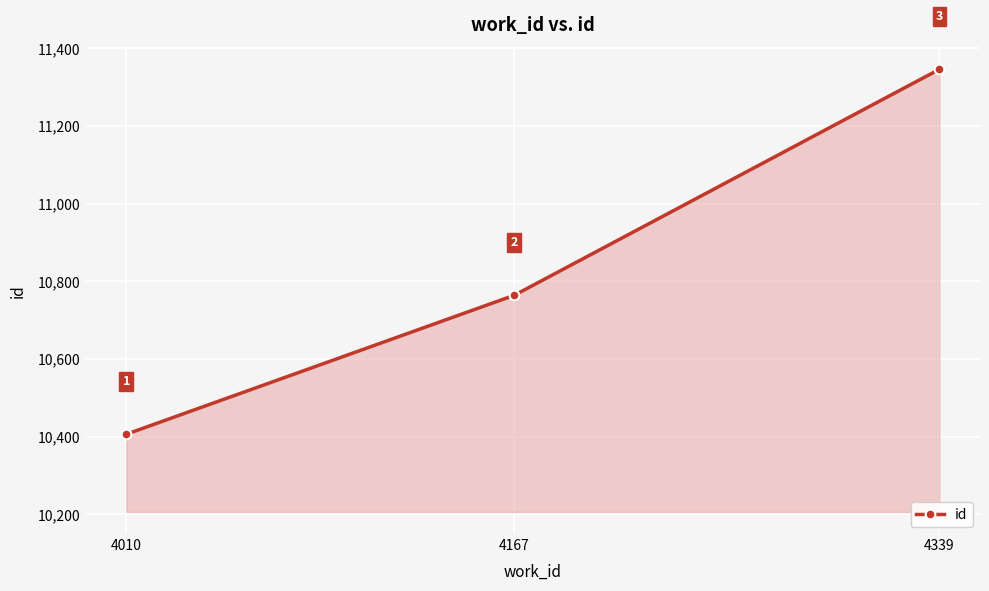

At which category does the chart reach its minimum across all series?

4010